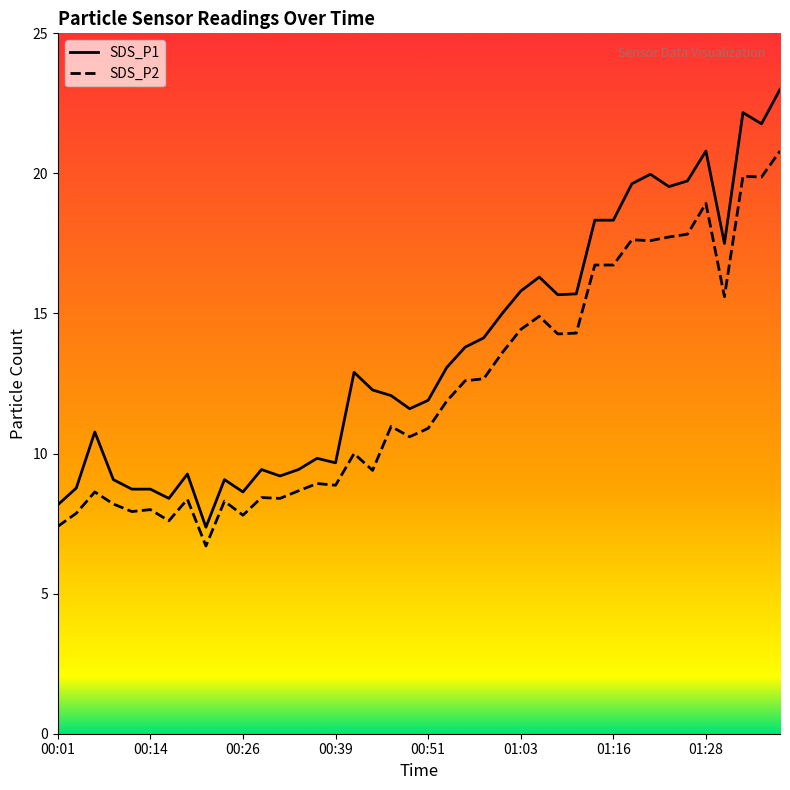

Is the value of SDS_P2 at 00:39 greater than the value of SDS_P1 at 00:09?

No